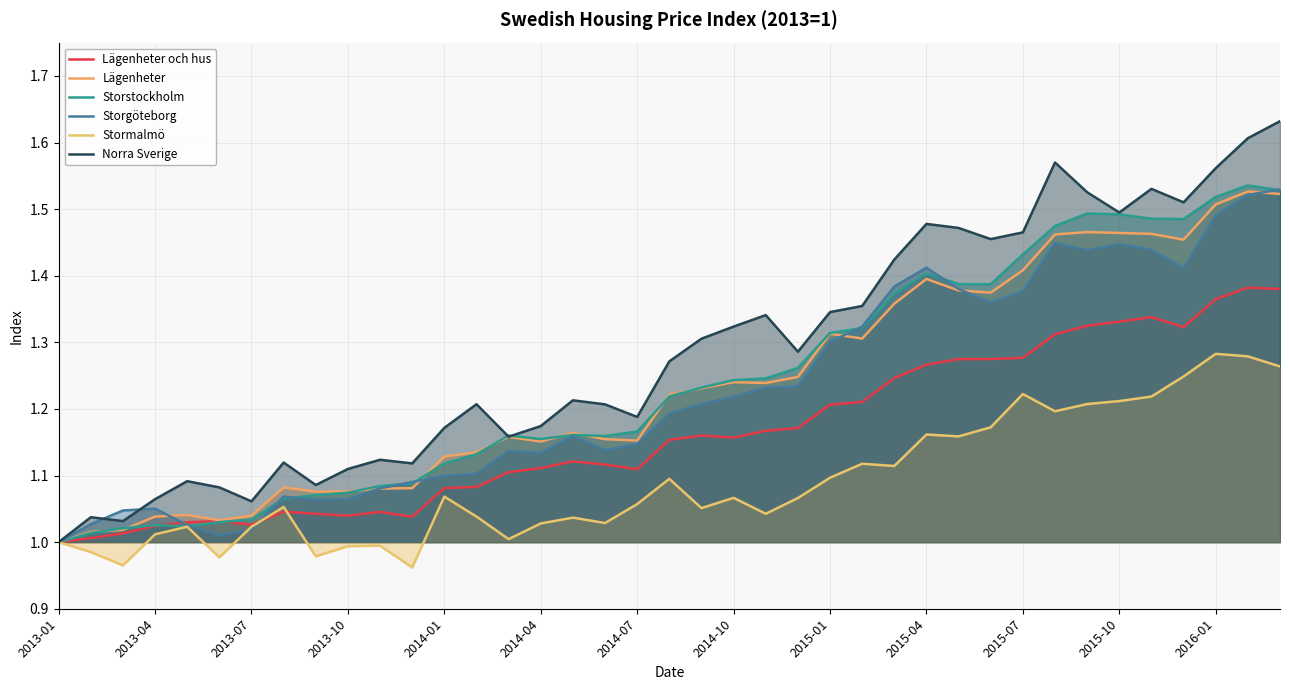

What are all the series names shown in the legend?

Lägenheter och hus, Lägenheter, Storstockholm, Storgöteborg, Stormalmö, Norra Sverige